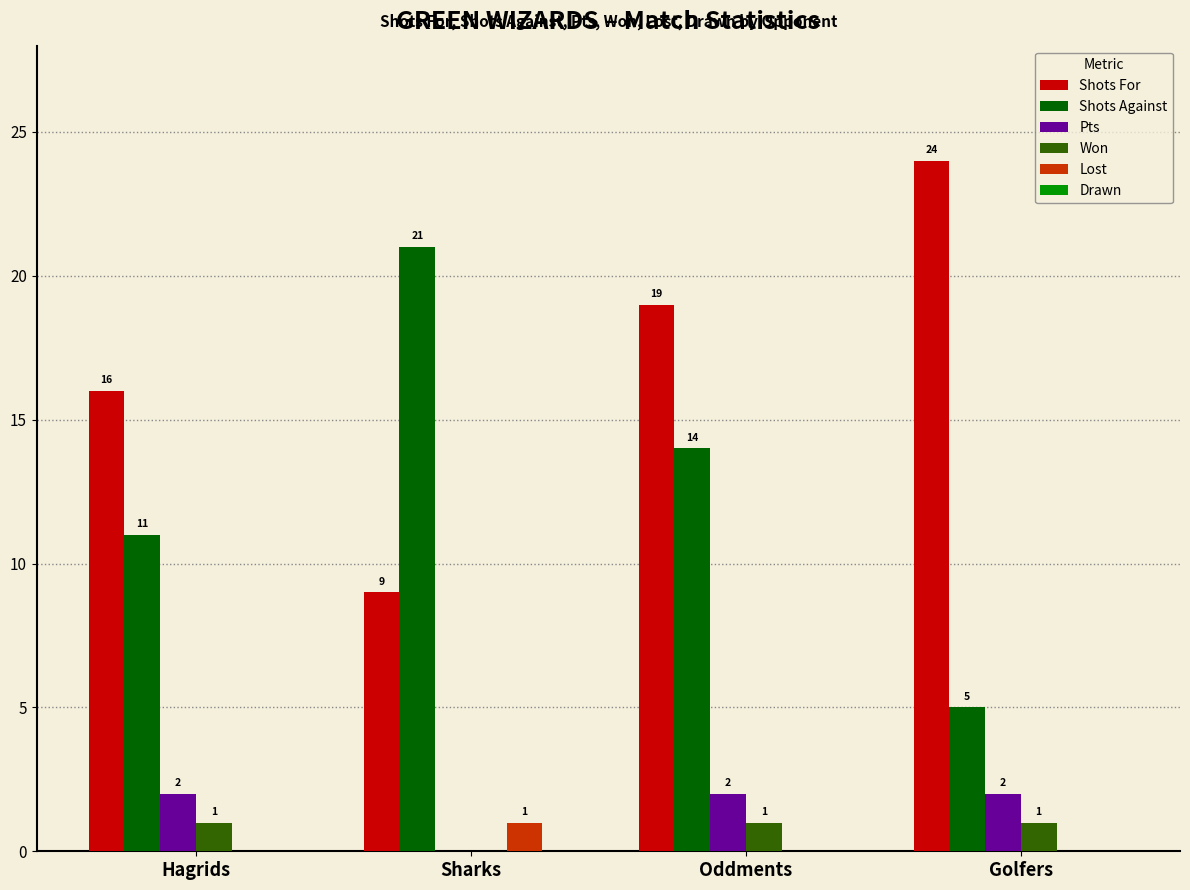

True or false: Shots For has a value of 29 at Hagrids.

False